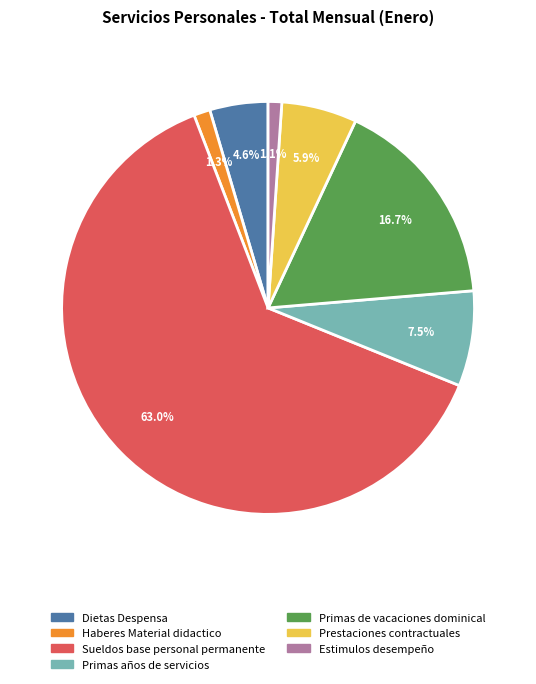

Between Dietas Despensa and Estimulos desempeño, which is larger?

Dietas Despensa